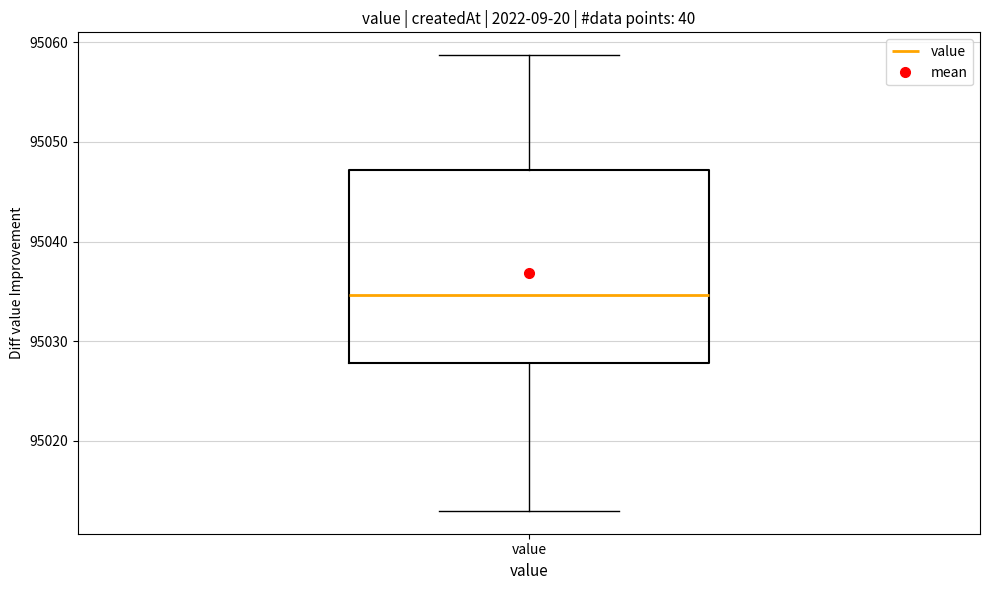

Read this box plot against the y-axis: the position of the median line, the range covered by the box, and the ends of both whiskers. The values are not printed on the chart, so give them approximately, as read against the axis.

median 95035, box 95028 to 95047, whiskers 95013 to 95059